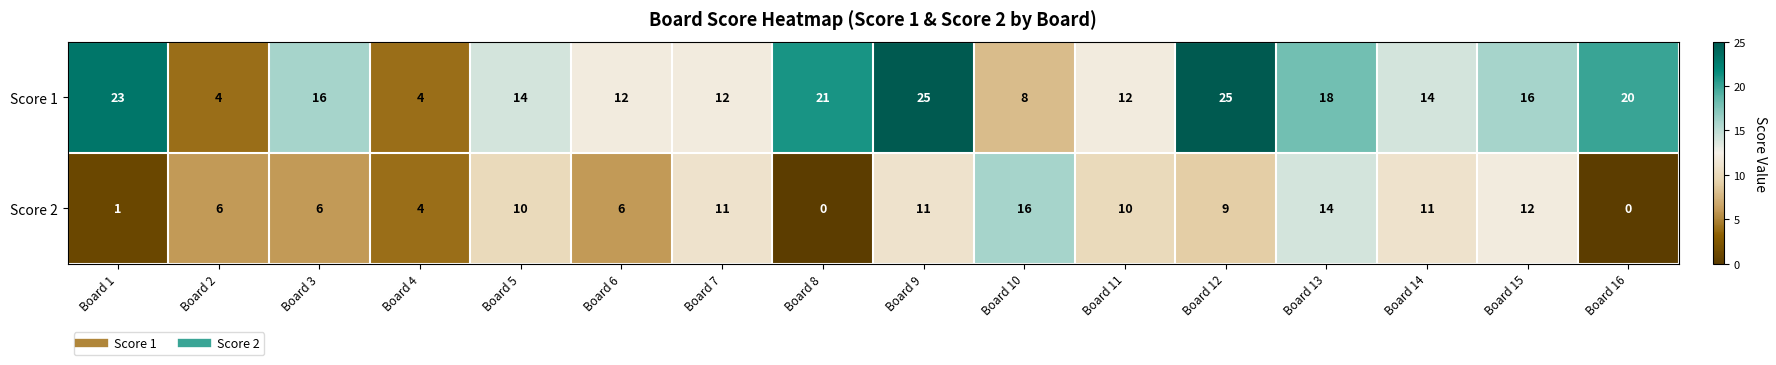

What is the difference between the Score 2 values at Board 12 and Board 6?

3